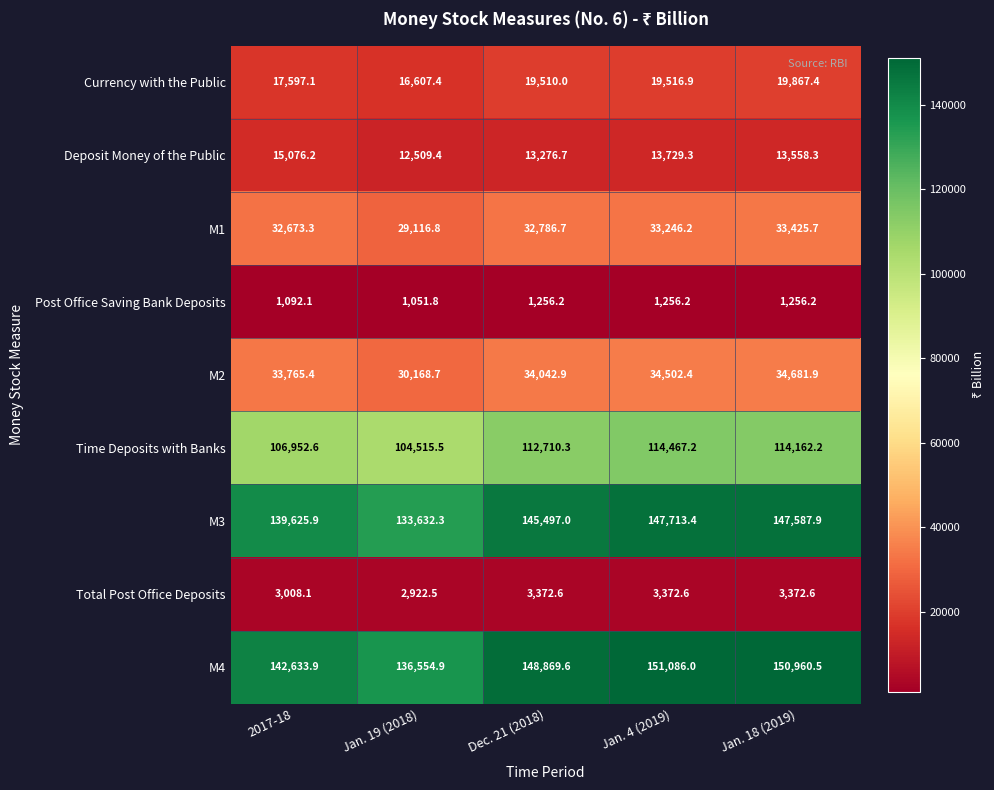

Count the number of data series in this chart.

9